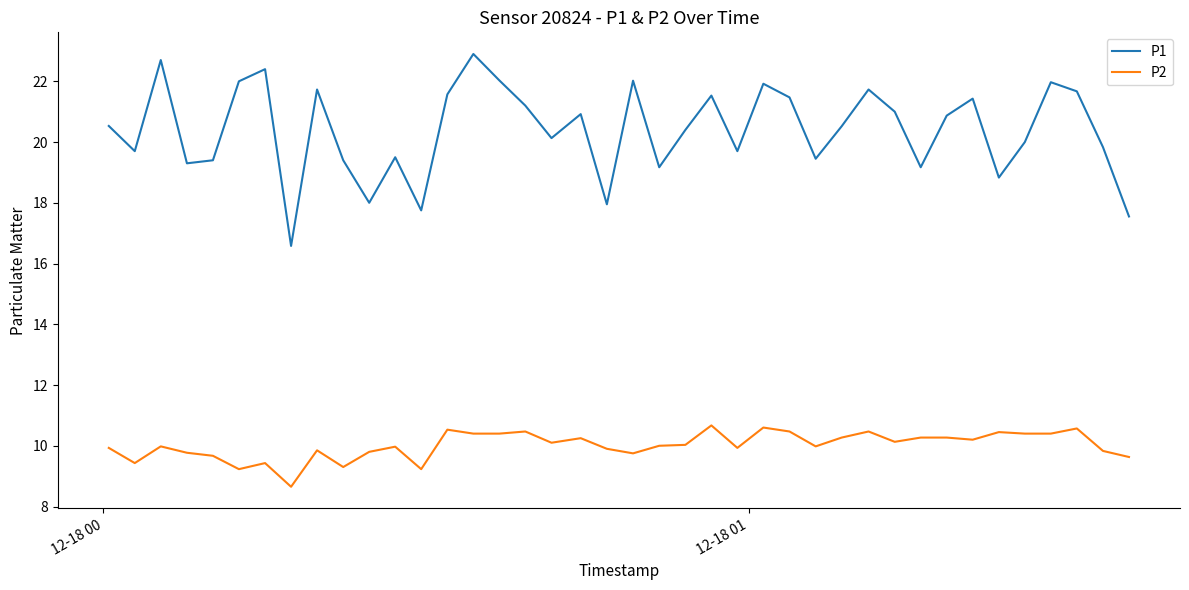

What is the lowest value of the P1 series?

16.6